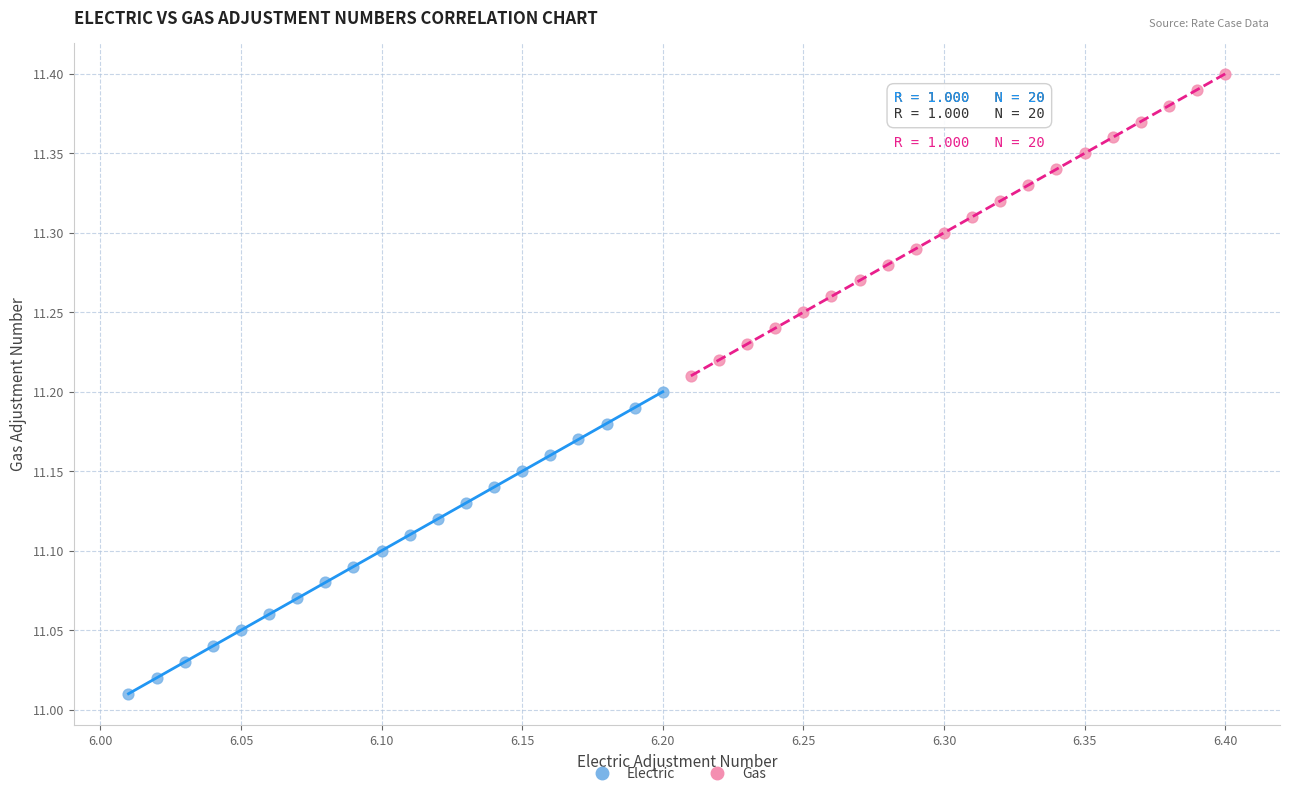

Which series contains the highest Y value?

Gas